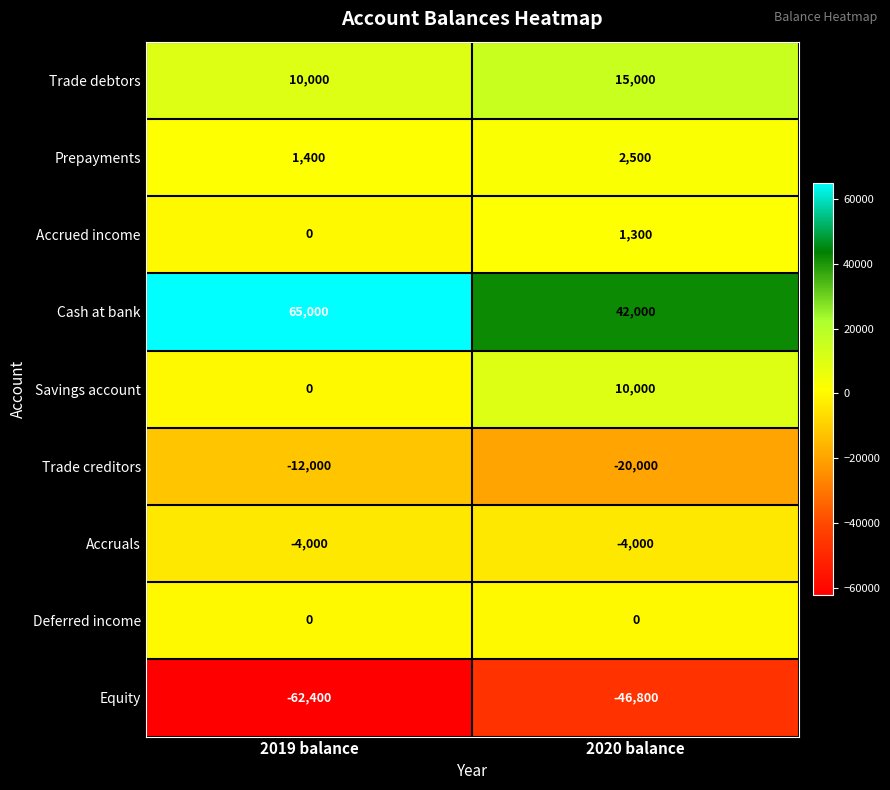

Reading right to left, transcribe all the data shown in this chart.

Trade debtors: 15000	10000
Prepayments: 2500	1400
Accrued income: 1300	0
Cash at bank: 42000	65000
Savings account: 10000	0
Trade creditors: -20000	-12000
Accruals: -4000	-4000
Deferred income: 0	0
Equity: -46800	-62400